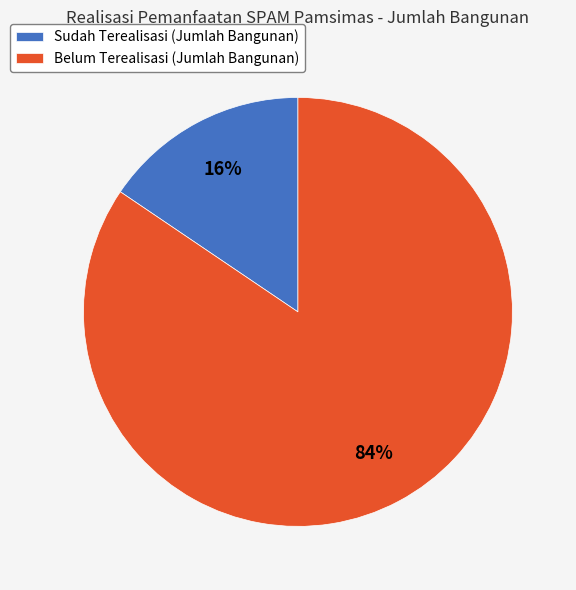

The Sudah Terealisasi (Jumlah Bangunan) slice represents 26% of the pie. True or false?

False